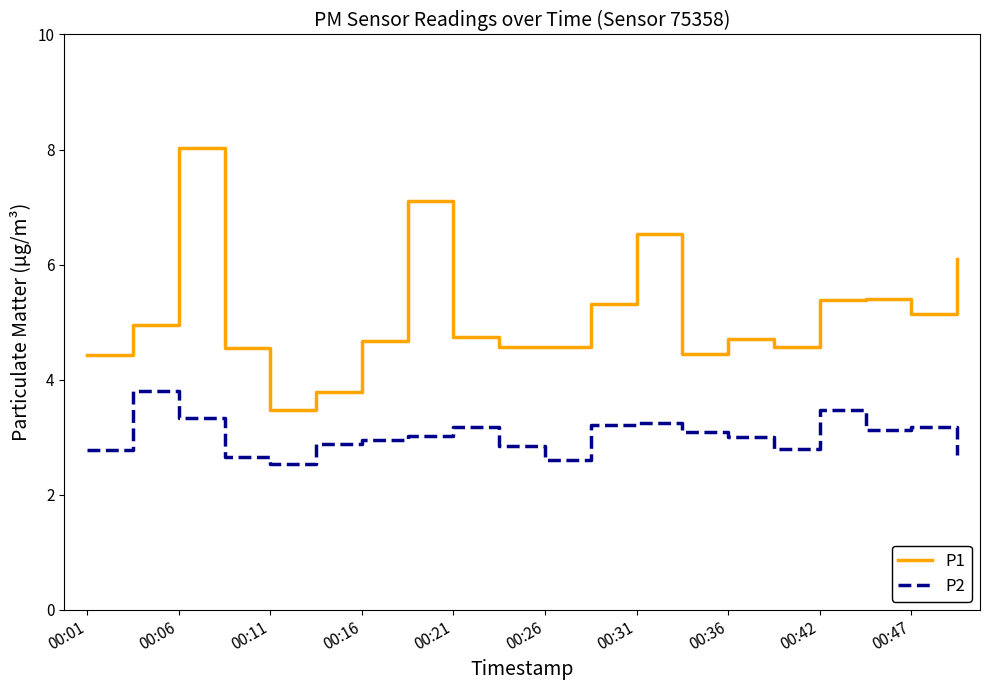

Rank the series by their average value, from lowest to highest.

P2, P1